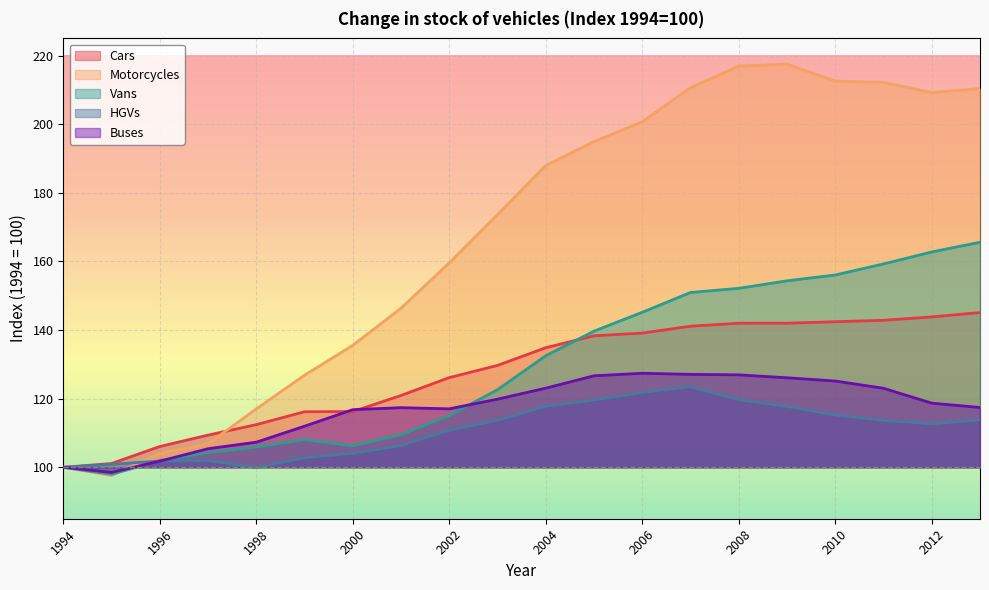

Reading left to right, transcribe all the data shown in this chart.

Cars: 100.0	101.1	106.1	109.4	112.4	116.2	116.2	120.9	126.1	129.7	134.8	138.3	139.1	141.1	142.0	142.0	142.4	142.8	143.8	145.1
Motorcycles: 100.0	97.6	104.0	106.8	117.0	126.8	135.5	146.4	159.6	173.6	187.9	194.9	200.7	210.6	216.9	217.5	212.6	212.2	209.2	210.4
Vans: 100.0	97.9	102.0	104.2	105.9	108.1	106.2	109.5	115.1	122.6	132.5	139.7	145.2	150.9	152.2	154.3	156.0	159.3	162.8	165.6
HGVs: 100.0	100.9	101.8	101.9	99.9	102.8	104.1	106.3	110.8	113.7	117.8	119.6	121.8	123.5	119.7	117.7	115.2	113.7	112.6	113.8
Buses: 100.0	98.5	101.8	105.4	107.3	112.0	116.8	117.4	117.0	119.9	123.1	126.7	127.4	127.1	126.9	126.1	125.1	123.0	118.7	117.4